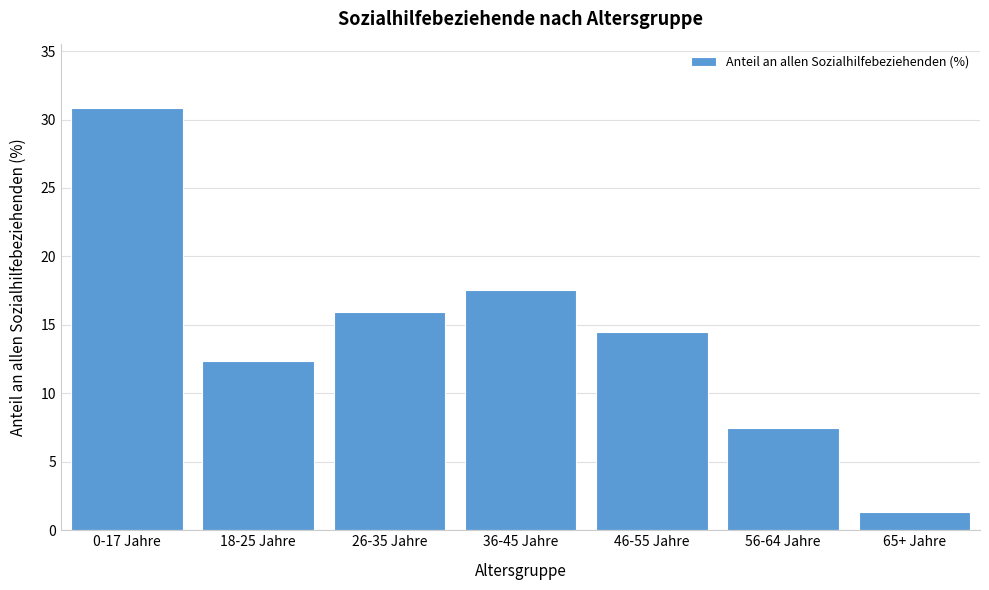

Reading left to right, list all the values displayed in this chart.

0-17 Jahre=30.9	18-25 Jahre=12.3	26-35 Jahre=16.0	36-45 Jahre=17.5	46-55 Jahre=14.5	56-64 Jahre=7.5	65+ Jahre=1.3